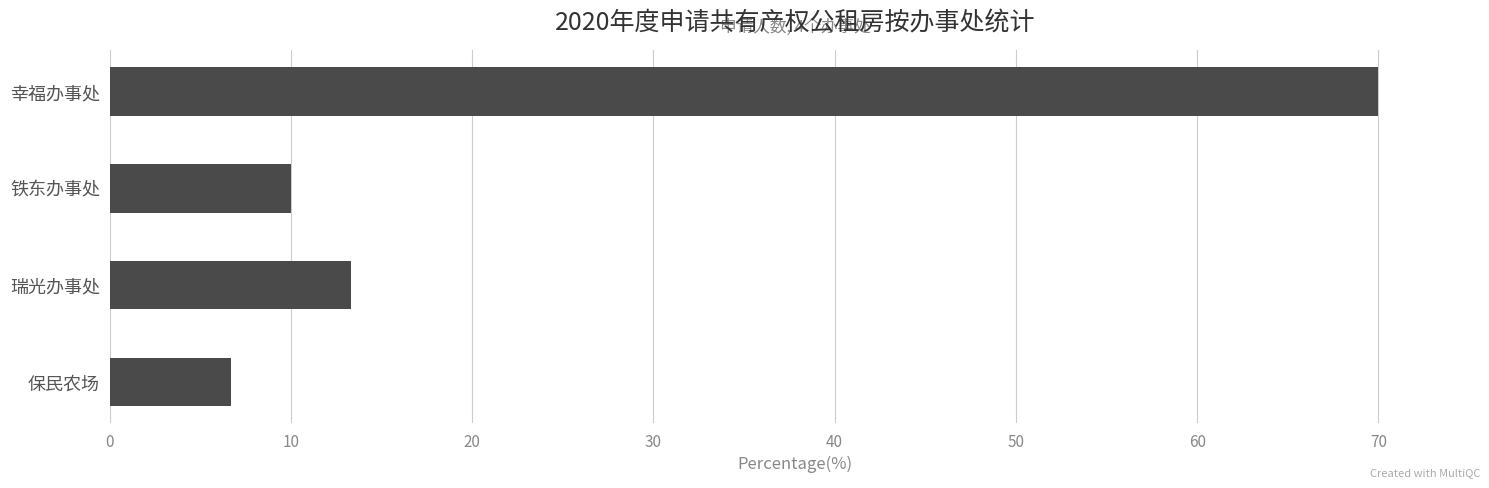

How many bars are there in total?

4